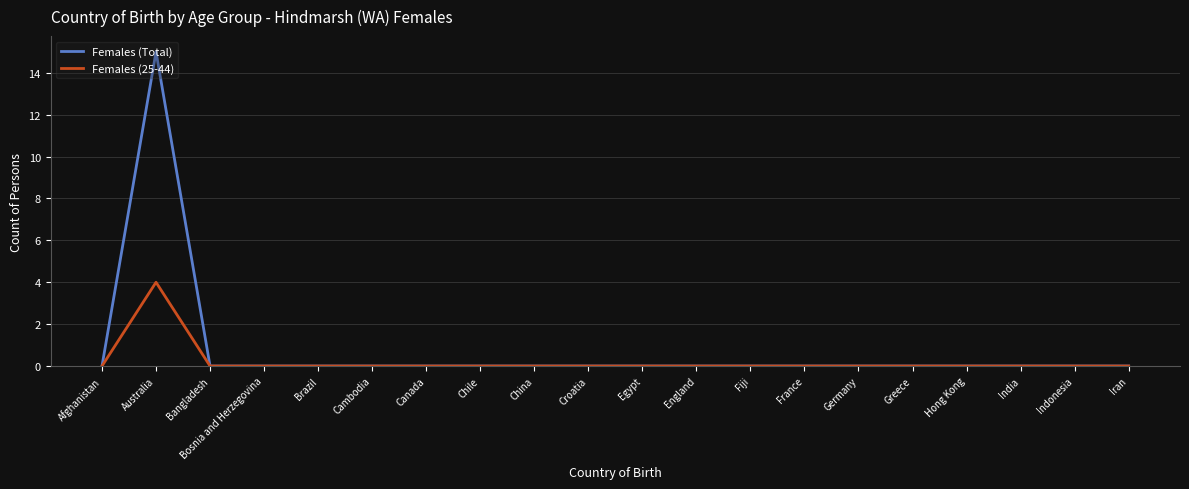

What is the total value across all series at Australia?

19